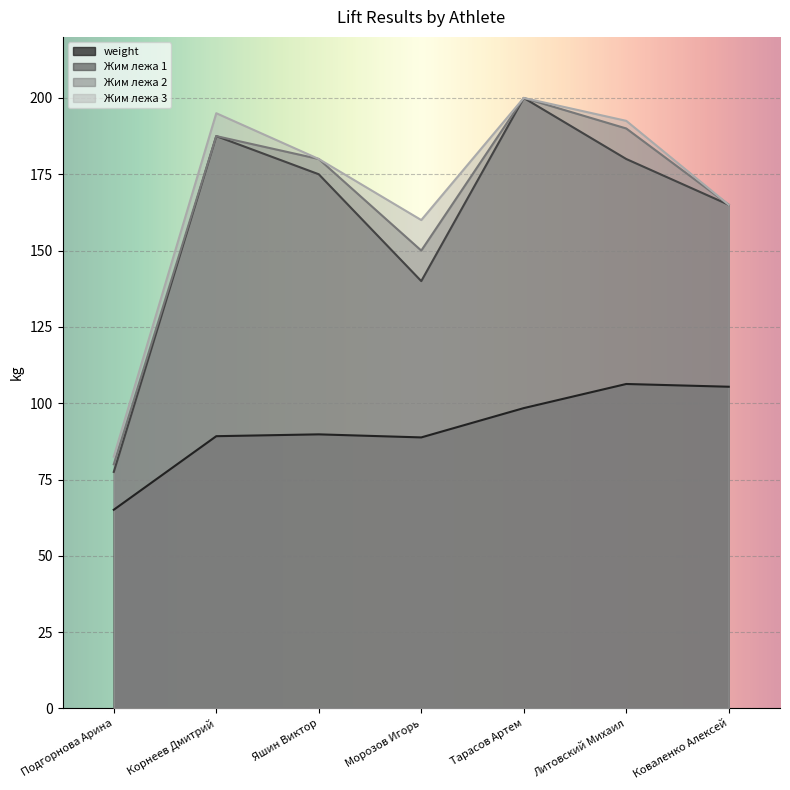

List the labels in order of Жим лежа 2 value, largest first.

Тарасов Артем, Литовский Михаил, Корнеев Дмитрий, Яшин Виктор, Коваленко Алексей, Морозов Игорь, Подгорнова Арина